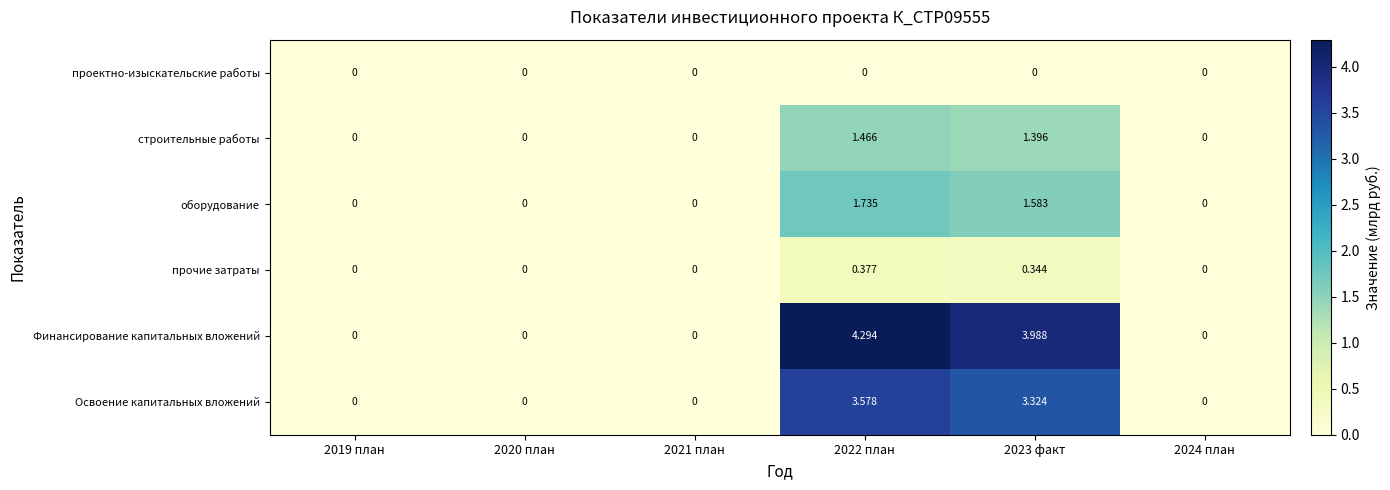

Rank the series at 2023 факт from highest to lowest value.

Финансирование капитальных вложений, Освоение капитальных вложений, оборудование, строительные работы, прочие затраты, проектно-изыскательские работы